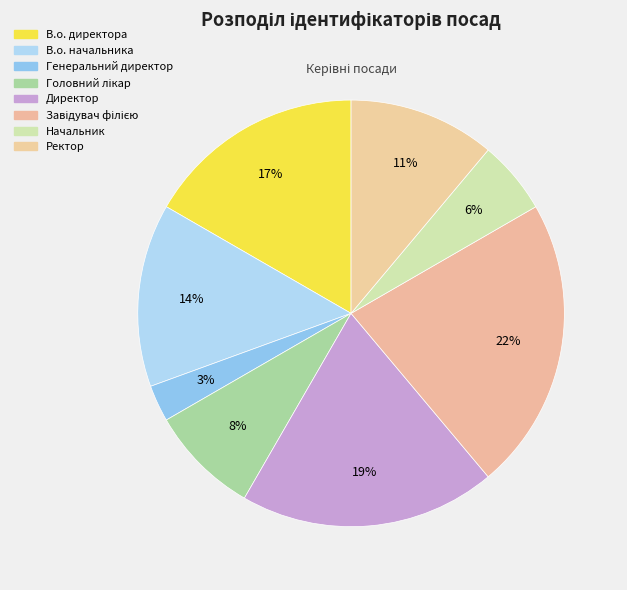

Is there any slice that represents more than half of the pie?

No